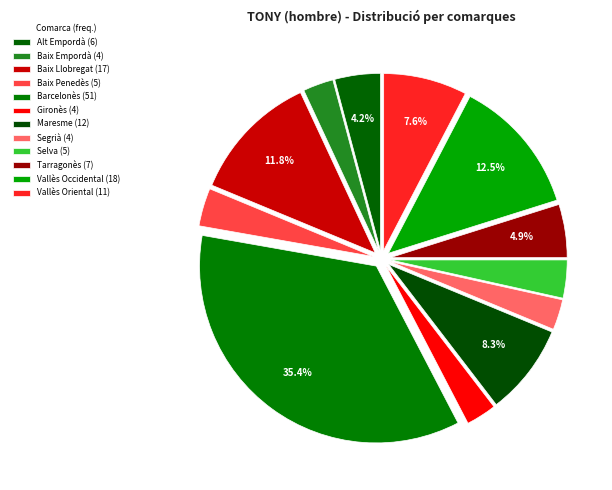

To the nearest percent, what portion does Baix Empordà represent?

3%